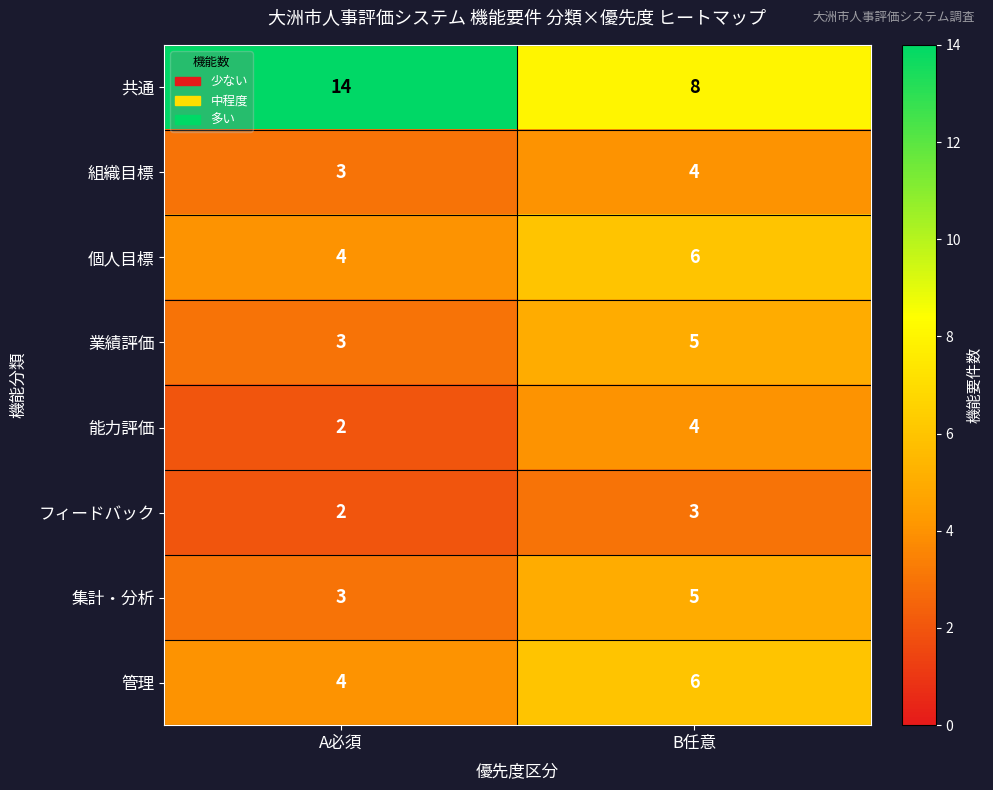

Count the number of data series in this chart.

8